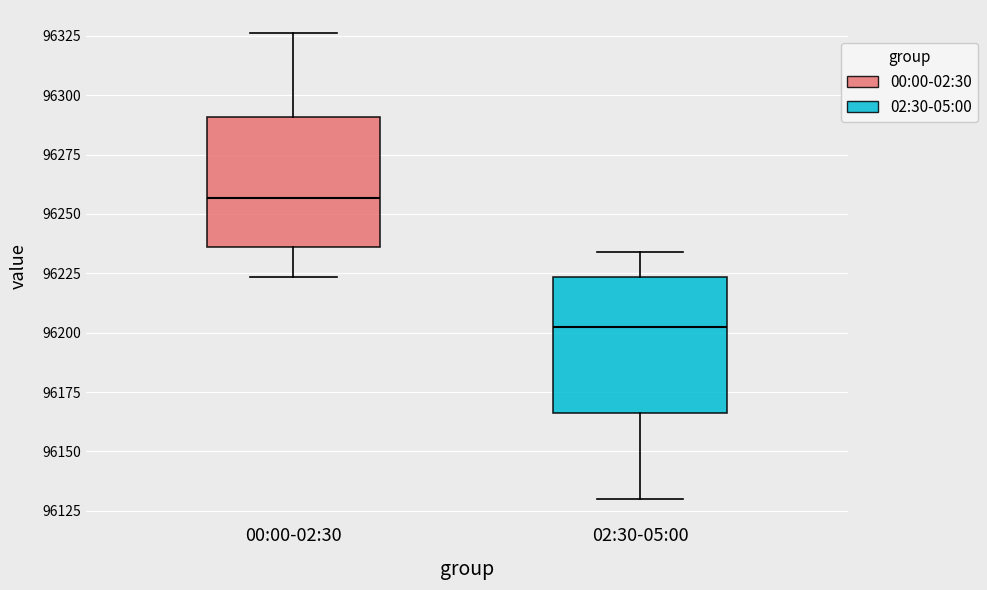

Where is the upper edge of the box for 00:00-02:30 on the y-axis? The values are not printed on the chart, so give them approximately, as read against the axis.

96290